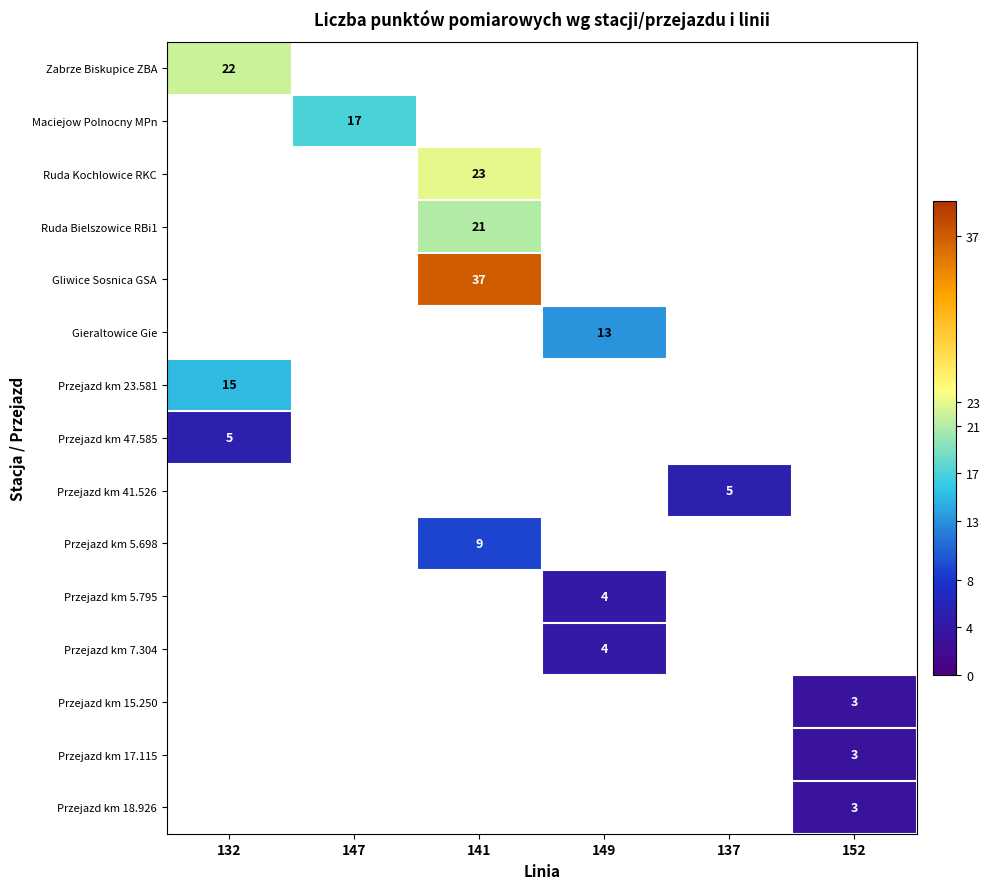

At how many categories does at least one series exceed 5?

4